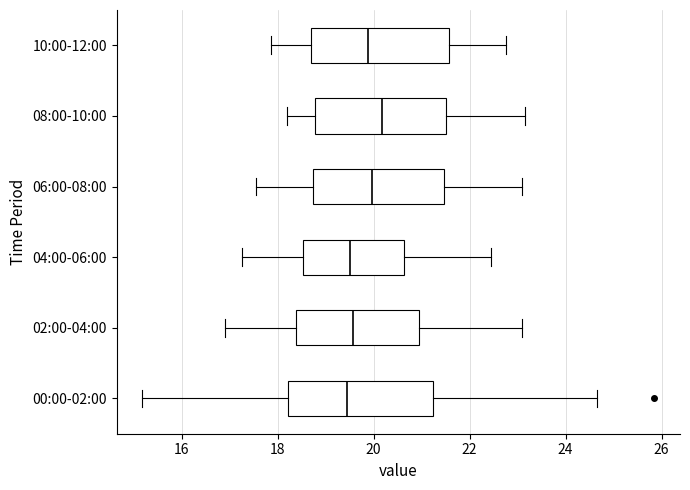

Reading bottom to top, read every box against the x-axis: the position of its median line, the range the box covers, and the ends of its whiskers. The values are not printed on the chart, so give them approximately, as read against the axis.

00:00-02:00: median 19.4, box 18.2 to 21.2, whiskers 15.2 to 24.6
02:00-04:00: median 19.6, box 18.4 to 21.0, whiskers 17.0 to 23.2
04:00-06:00: median 19.6, box 18.6 to 20.6, whiskers 17.2 to 22.4
06:00-08:00: median 20.0, box 18.8 to 21.4, whiskers 17.6 to 23.2
08:00-10:00: median 20.2, box 18.8 to 21.6, whiskers 18.2 to 23.2
10:00-12:00: median 19.8, box 18.6 to 21.6, whiskers 17.8 to 22.8